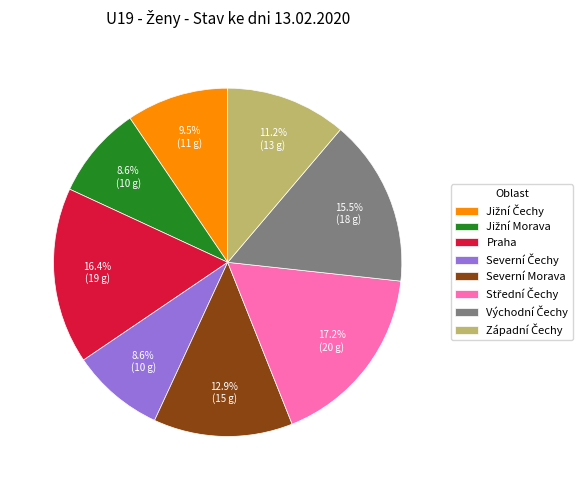

Does any single category account for the majority?

No